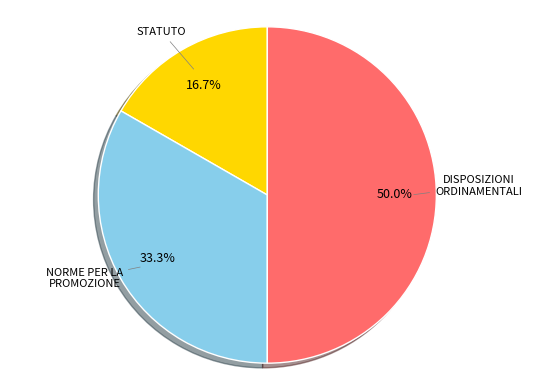

What is the smallest slice in the pie chart?

STATUTO